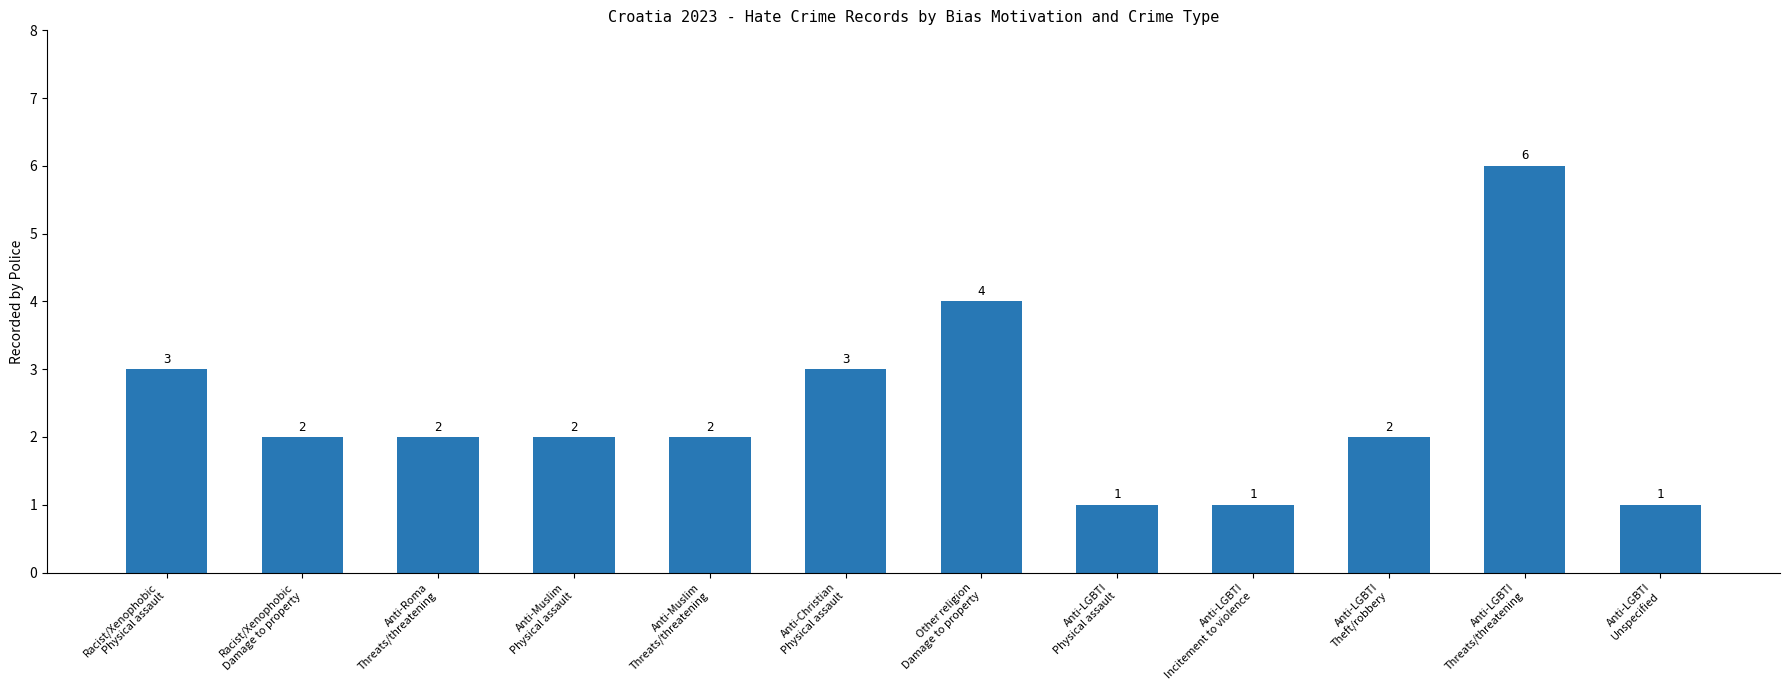

What is the maximum value shown in the chart?

6